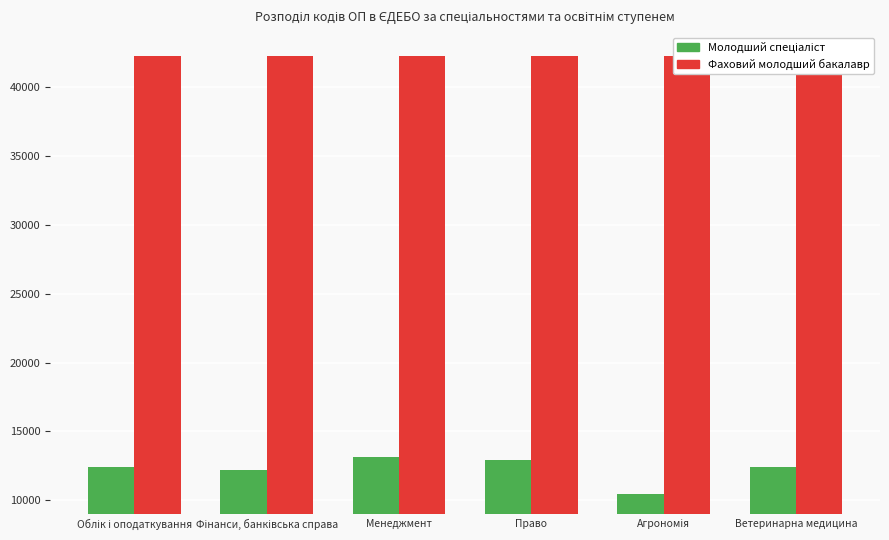

How many categories are shown in the chart?

6